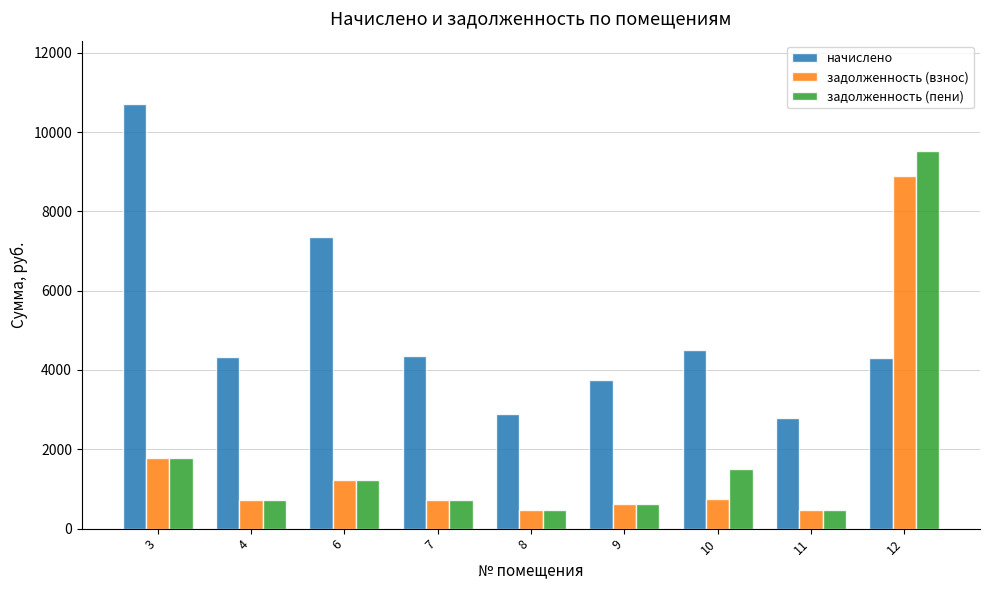

Which series changed the most between 6 and 7?

начислено